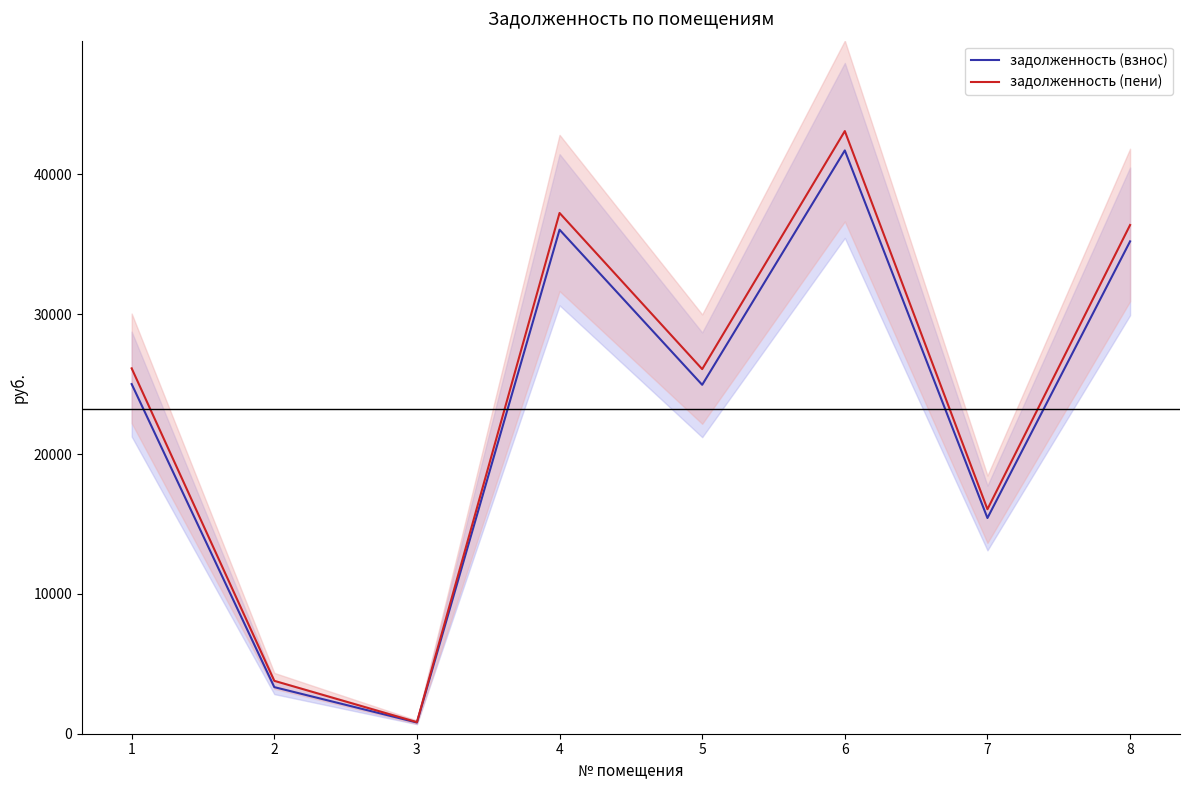

How many values in the задолженность (пени) series exceed 26131?

4